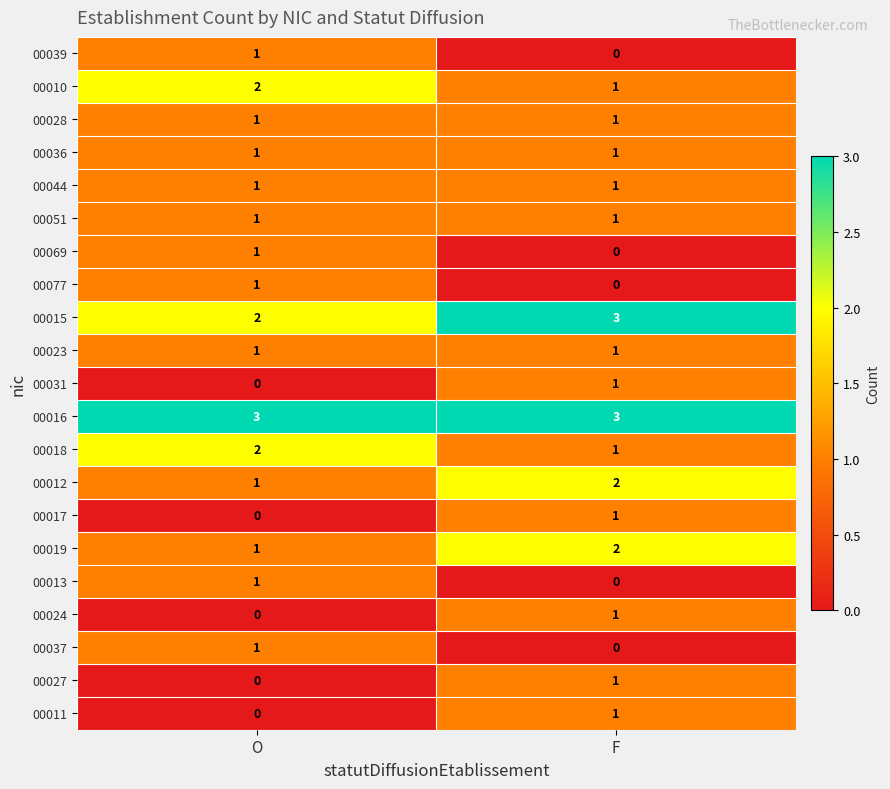

What is the difference between the highest and lowest values at F?

3